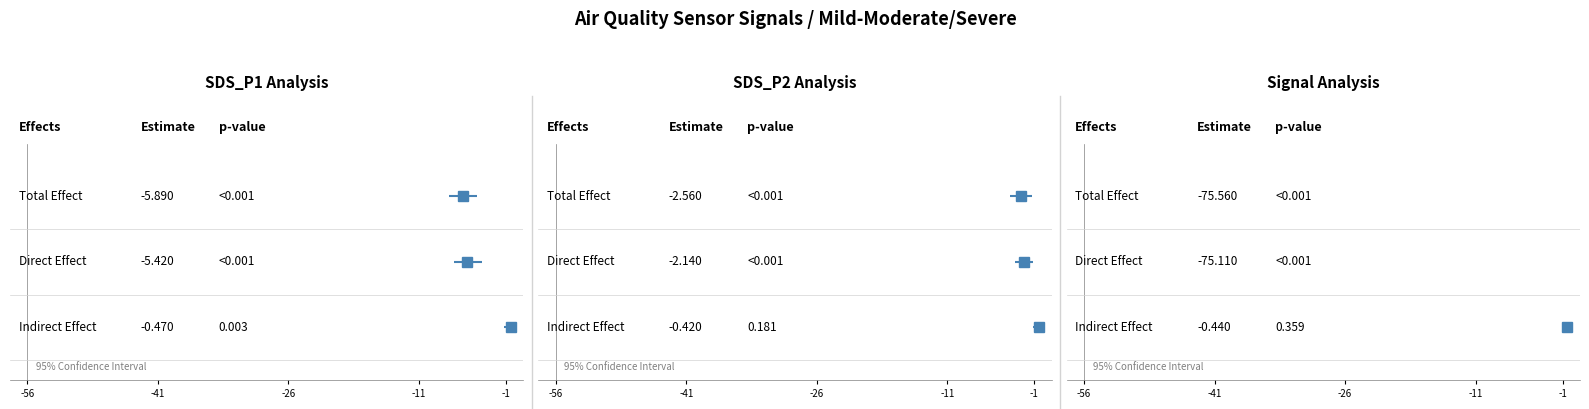

What is the total value across all series at -56?

3